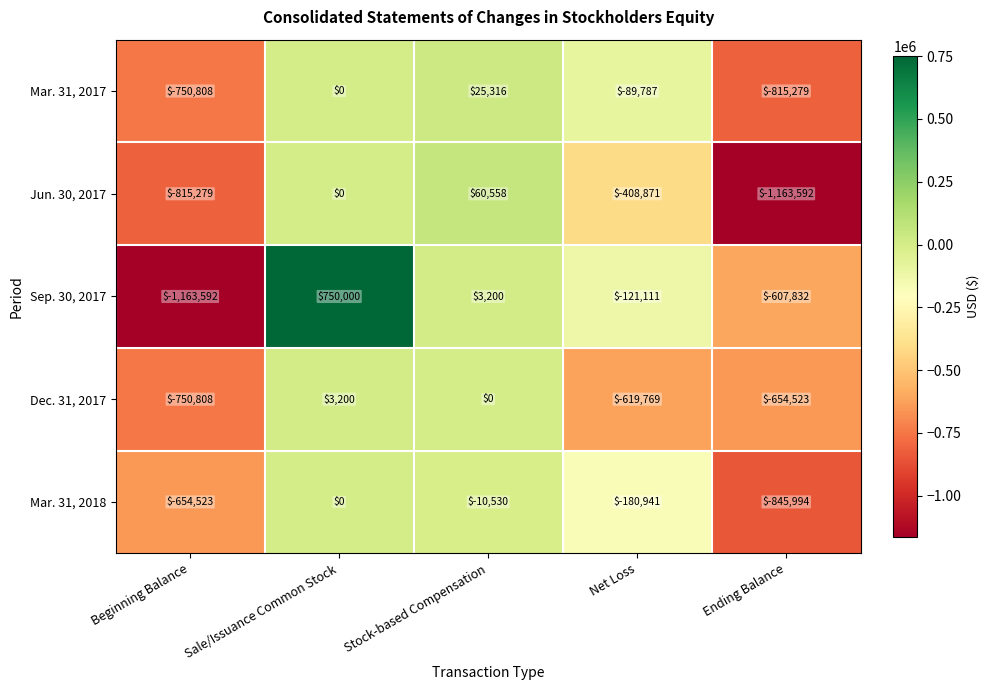

Rank the series at Stock-based Compensation from highest to lowest value.

Jun. 30, 2017, Mar. 31, 2017, Sep. 30, 2017, Dec. 31, 2017, Mar. 31, 2018